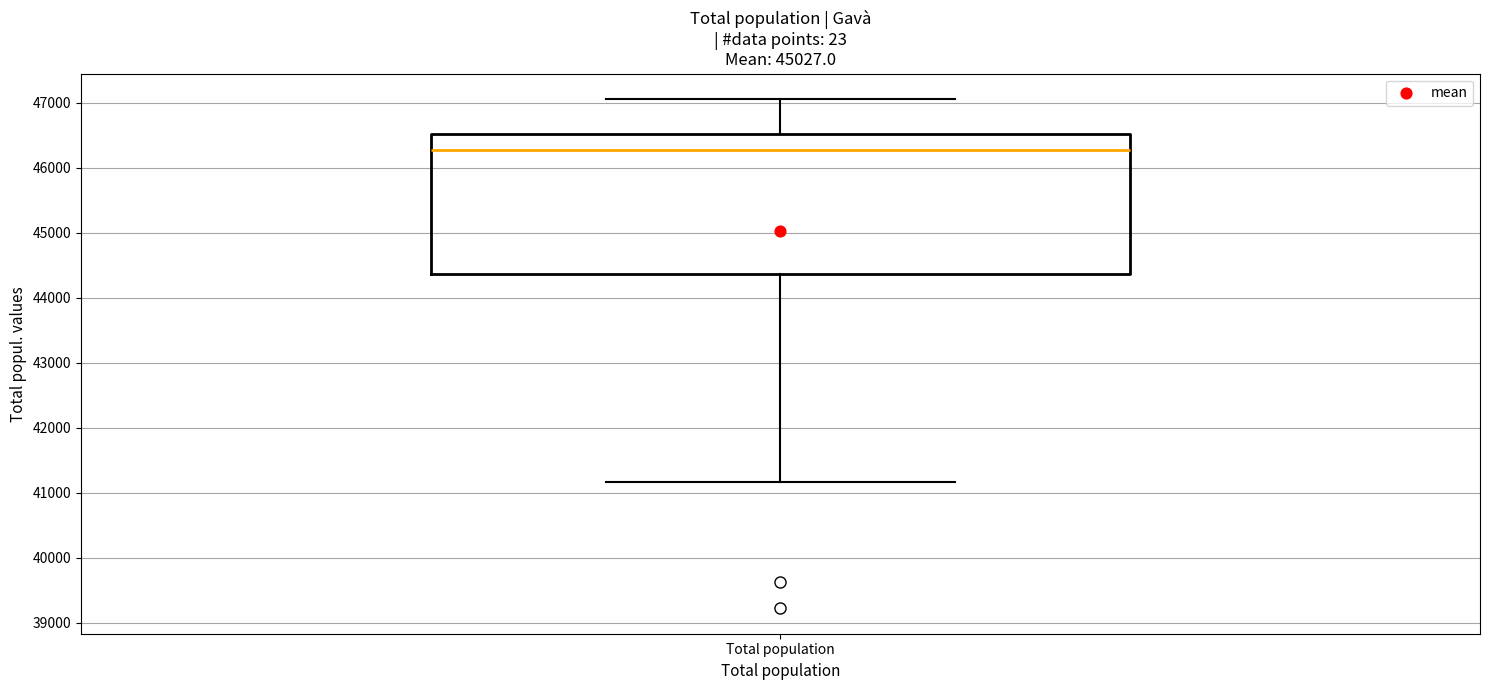

Transcribe this box plot: give where the median line is, the range the box spans, and where the two whiskers end, as read against the y-axis. The values are not printed on the chart, so give them approximately, as read against the axis.

median 46300, box 44400 to 46500, whiskers 41200 to 47100